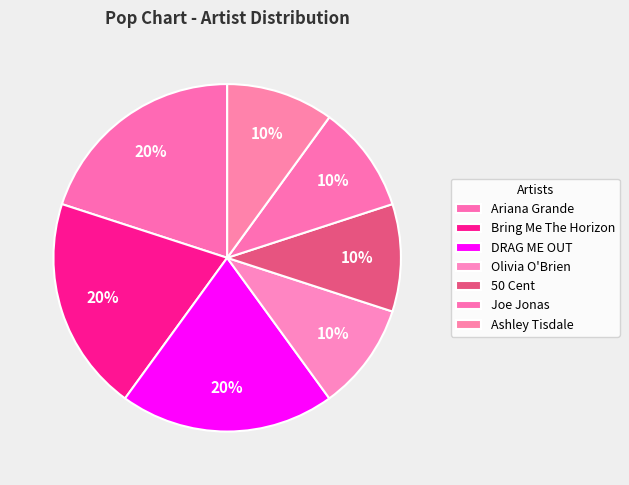

Approximately how many times larger is the value at Bring Me The Horizon compared to Joe Jonas?

2.0